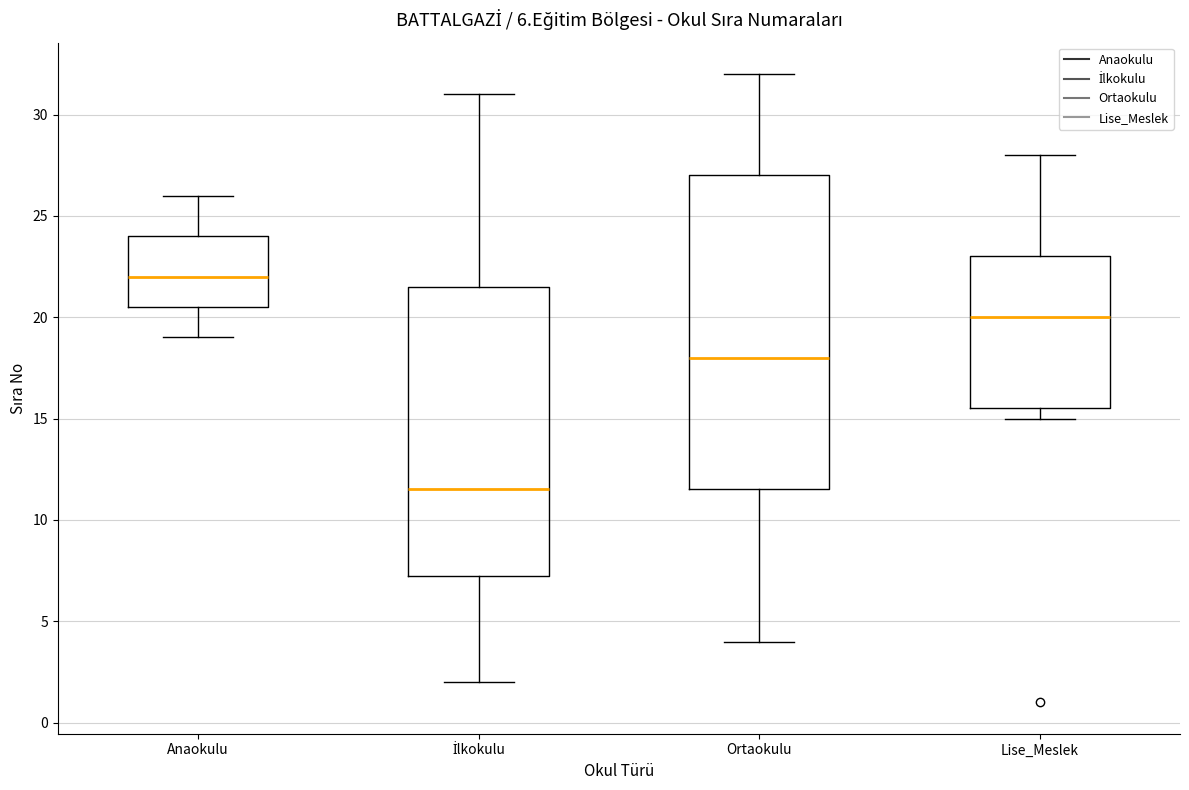

Where does the lower whisker of the box for İlkokulu end on the y-axis? The values are not printed on the chart, so give them approximately, as read against the axis.

2.0